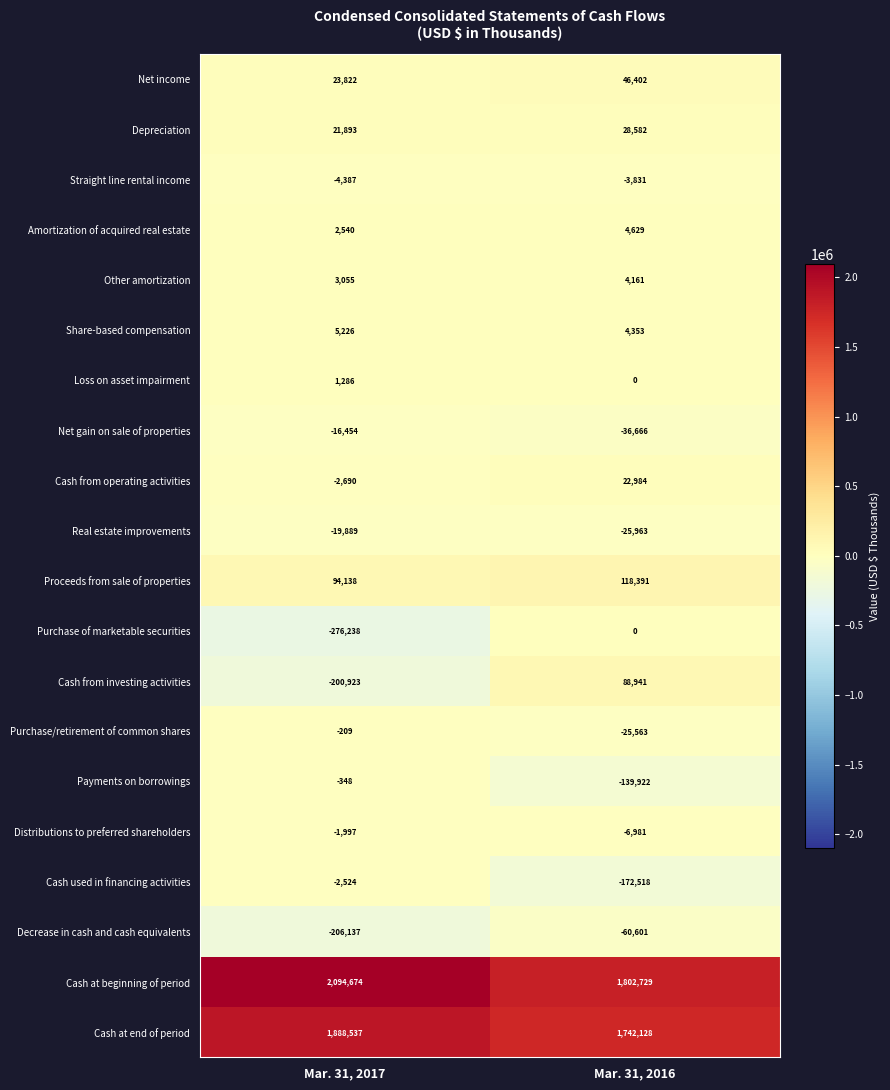

At which category does the chart reach its minimum across all series?

Mar. 31, 2017